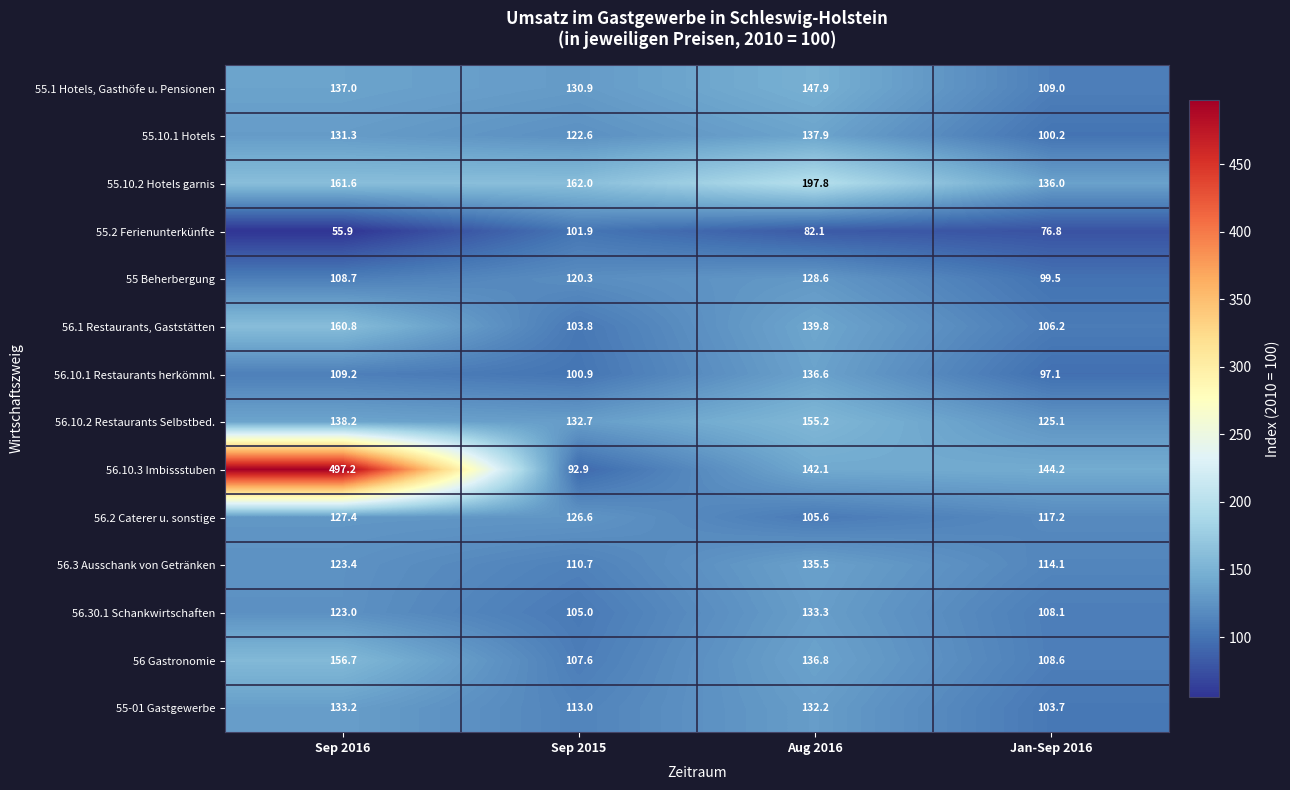

What is the total value across all series at Sep 2015?

1630.9